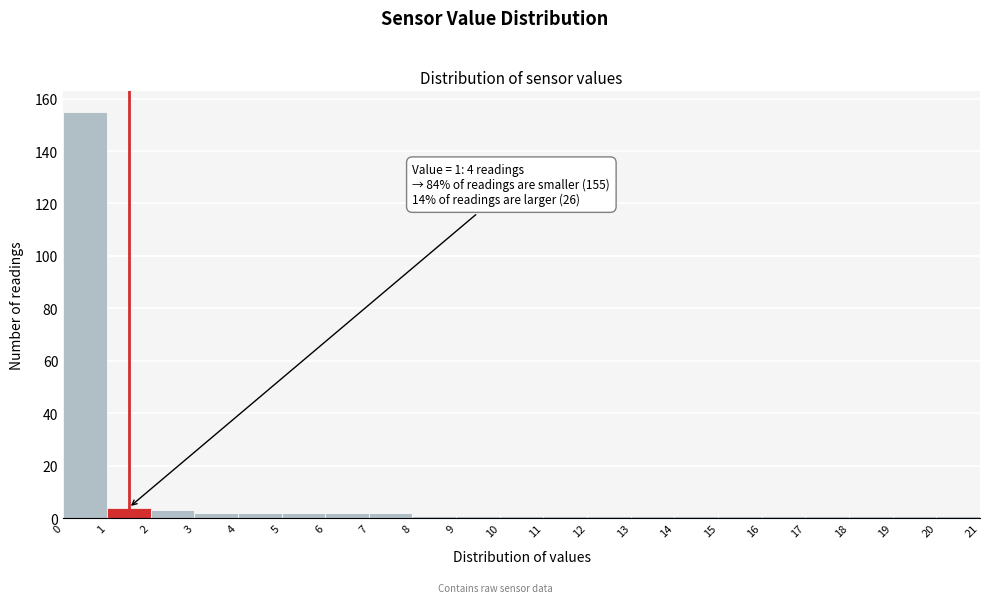

Which range on the x-axis has the tallest bar?

0 to 1